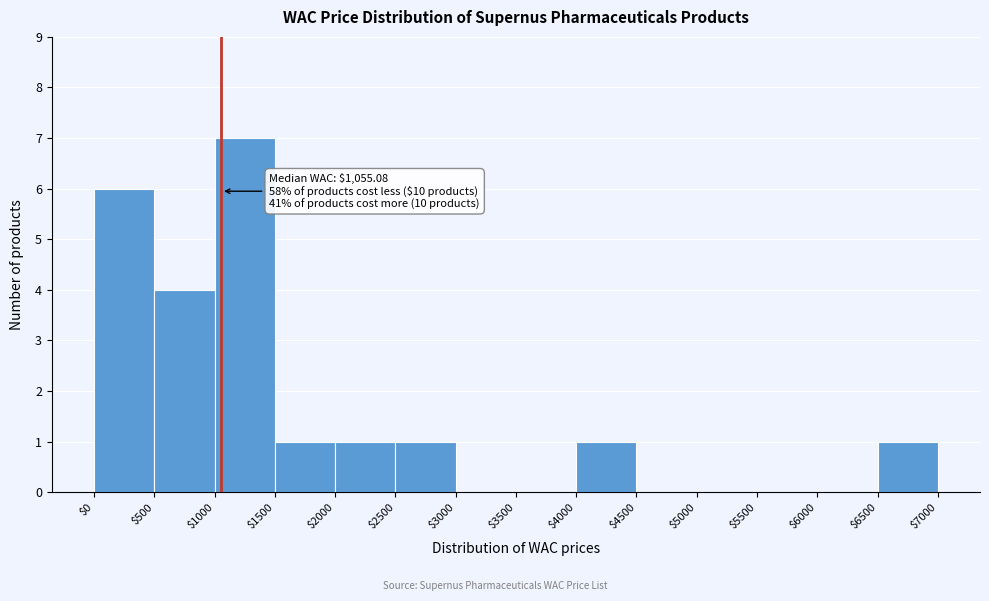

Which range on the x-axis has the tallest bar?

$1000 to $1500